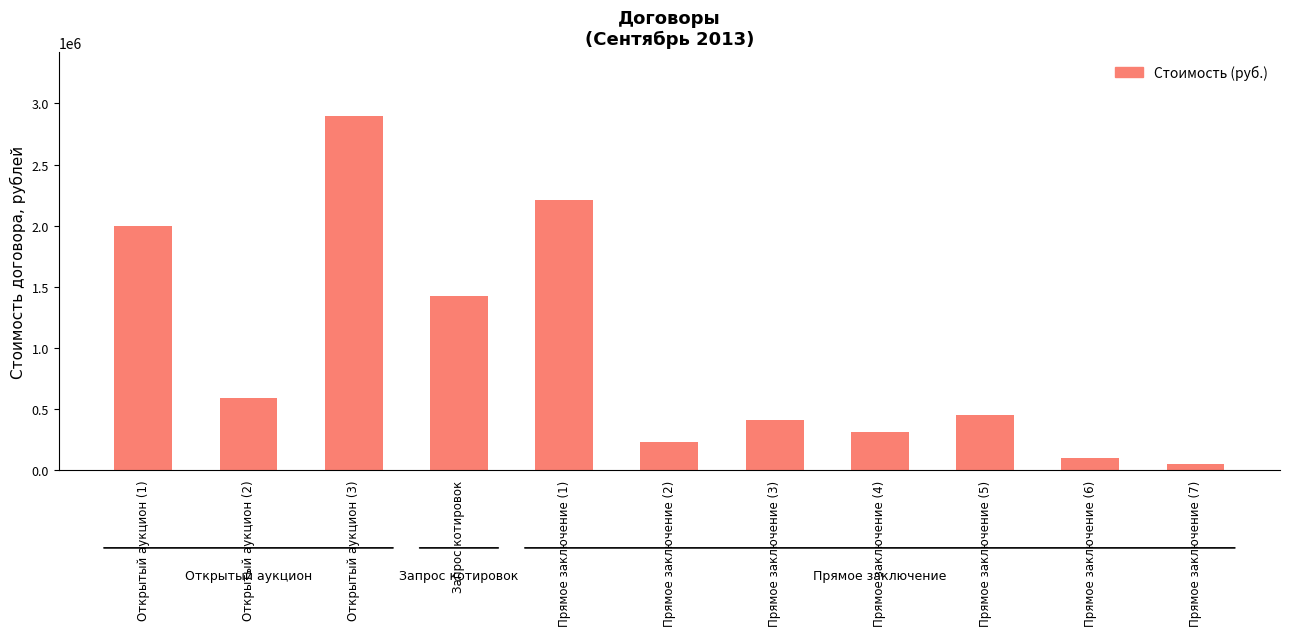

Reading left to right, what are all the values shown in this chart?

1997499.3	587415.5	2896995.9	1427998.8	2208000.0	228000.0	411820.0	309856.2	450000.0	98440.0	48700.0